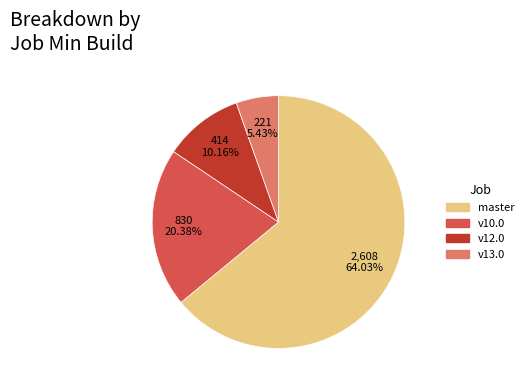

Approximately how many times larger is the value at v13.0 compared to v12.0?

0.5